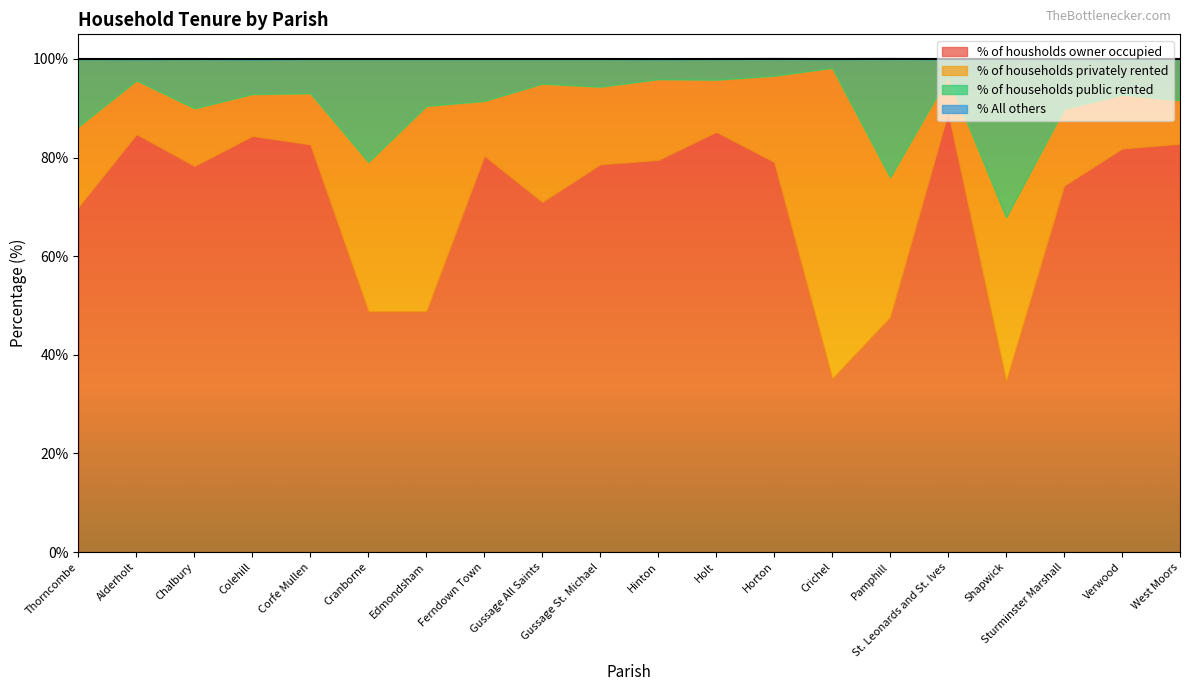

At how many categories does at least one series exceed 47?

19